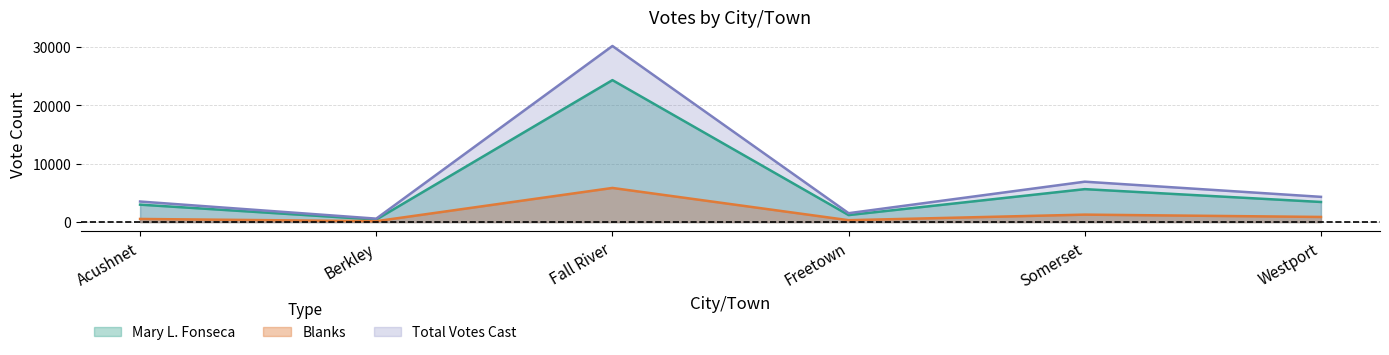

Which series has the largest total across all categories?

Total Votes Cast